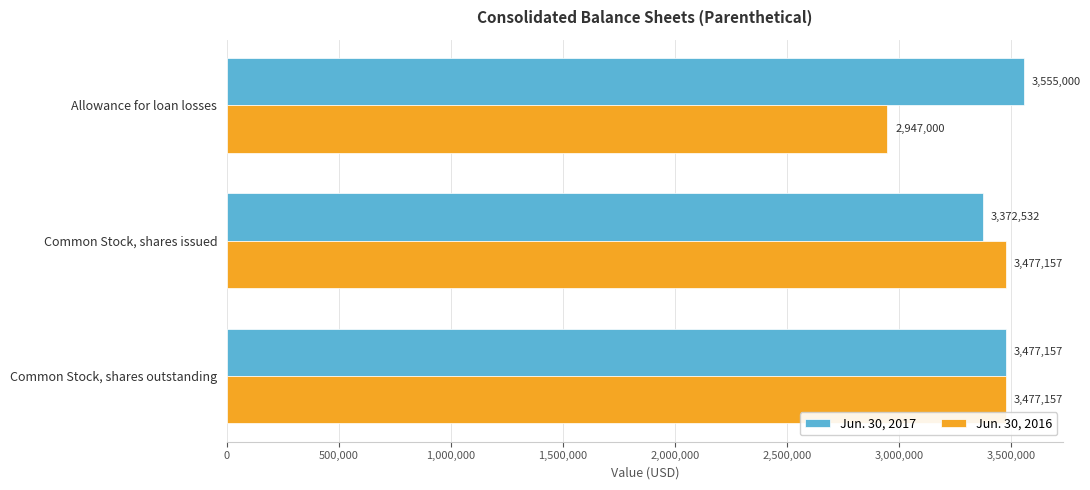

What is the difference between the highest and lowest values at Common Stock, shares issued?

104625